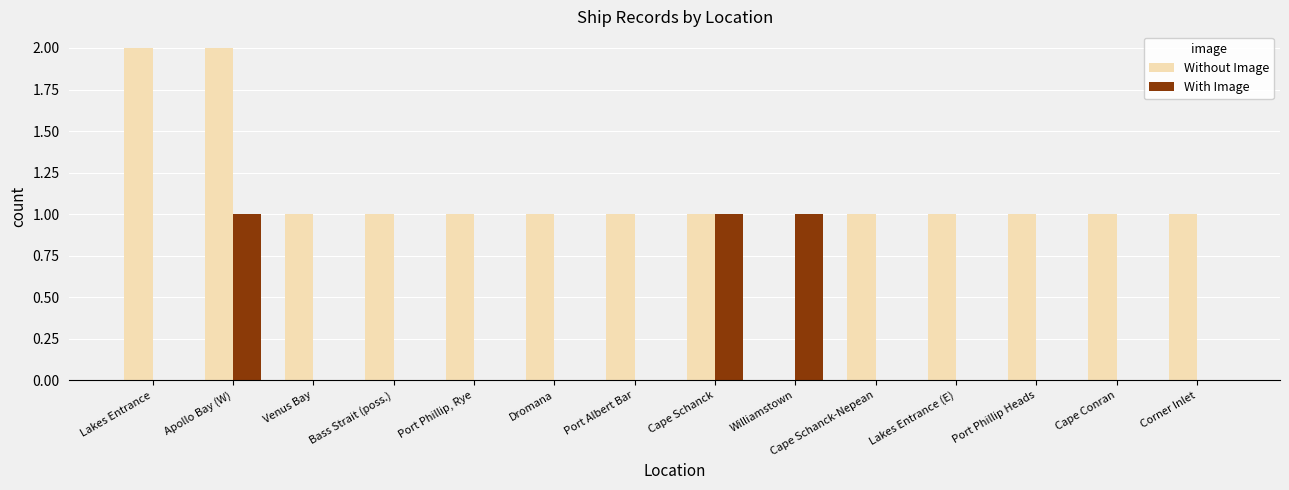

Are the bars horizontal?

No